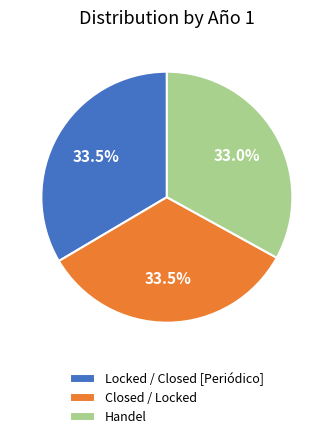

Is there a majority slice in this chart?

No